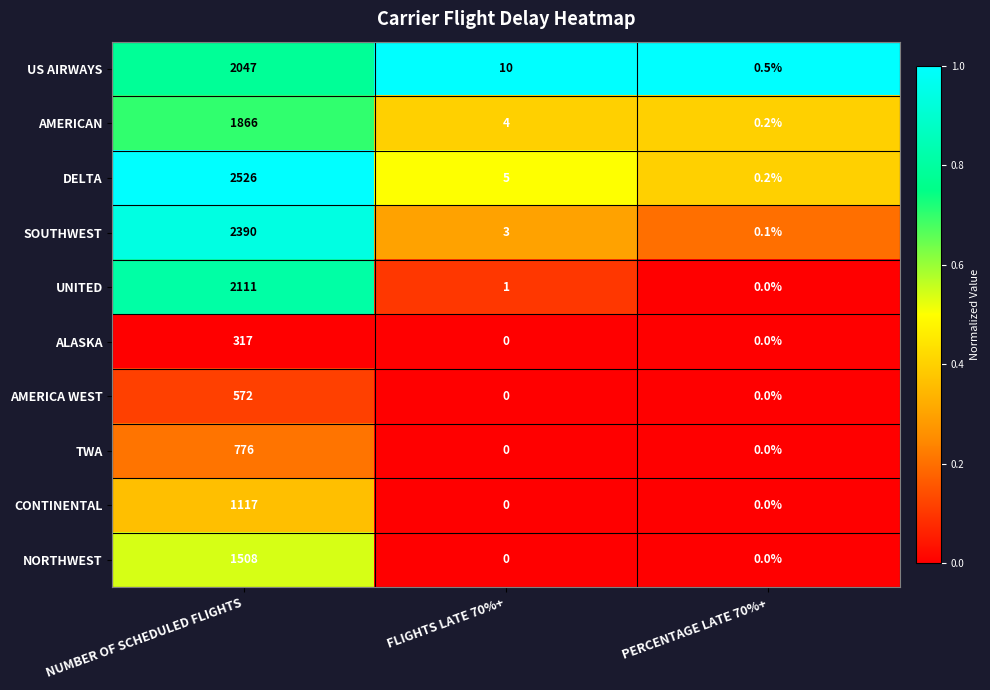

What is the difference between the AMERICAN values at NUMBER OF SCHEDULED FLIGHTS and PERCENTAGE LATE 70%+?

1865.8